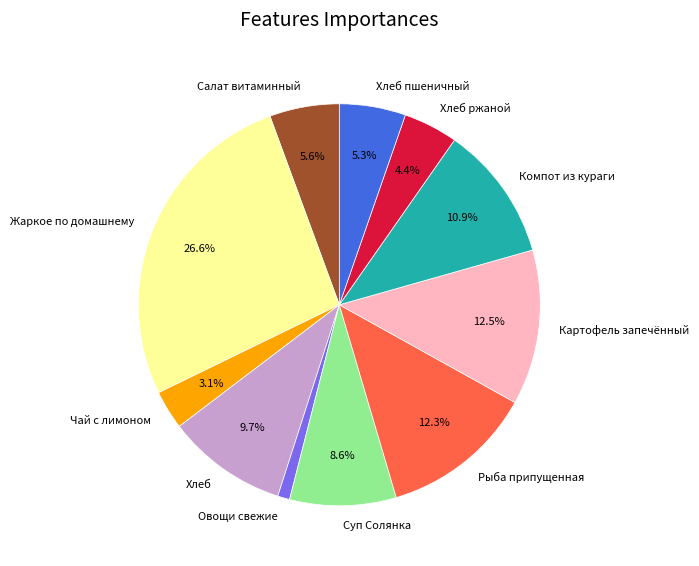

Combined, what portion of the pie is Картофель запечённый and Рыба припущенная?

24.8%